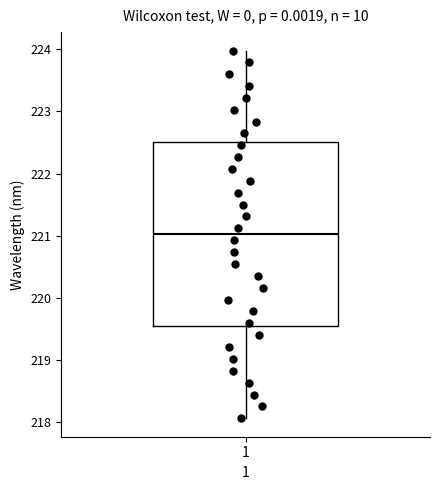

Where is the lower edge of the box at x = 1 on the y-axis? The values are not printed on the chart, so give them approximately, as read against the axis.

219.5